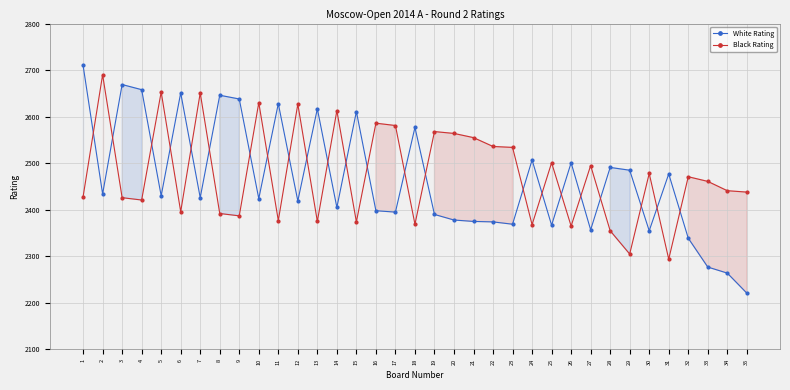

What is the value of the White Rating point at the 11th from the left?

2628